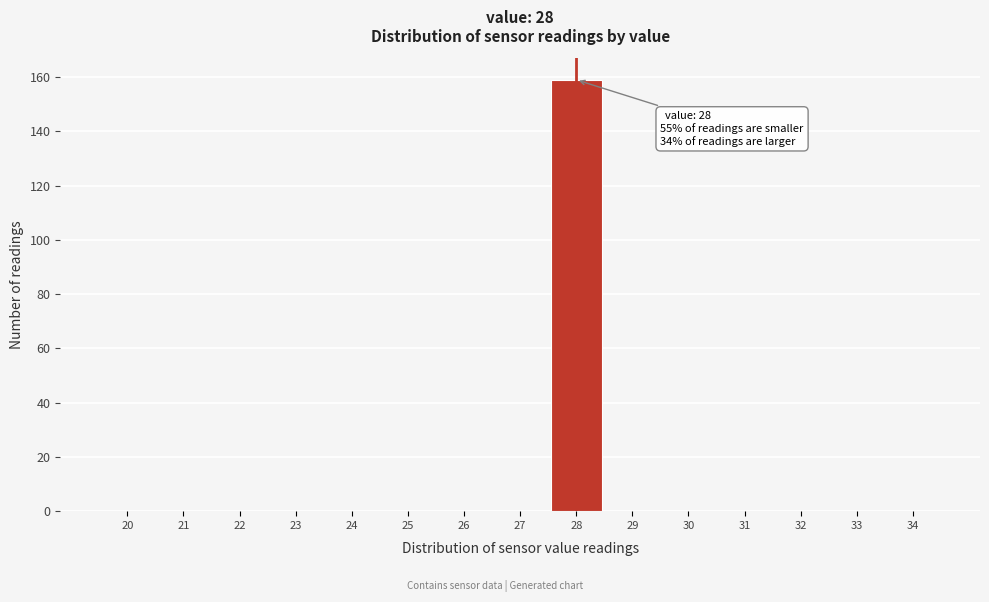

Reading right to left, list all the values displayed in this chart.

34=0	33=0	32=0	31=0	30=0	29=0	28=159	27=0	26=0	25=0	24=0	23=0	22=0	21=0	20=0